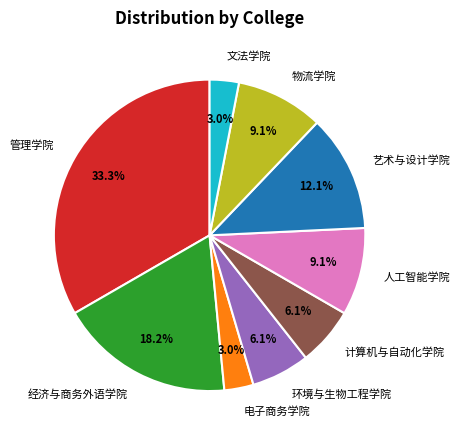

What is the ratio of the value at 人工智能学院 to the value at 文法学院?

3.0